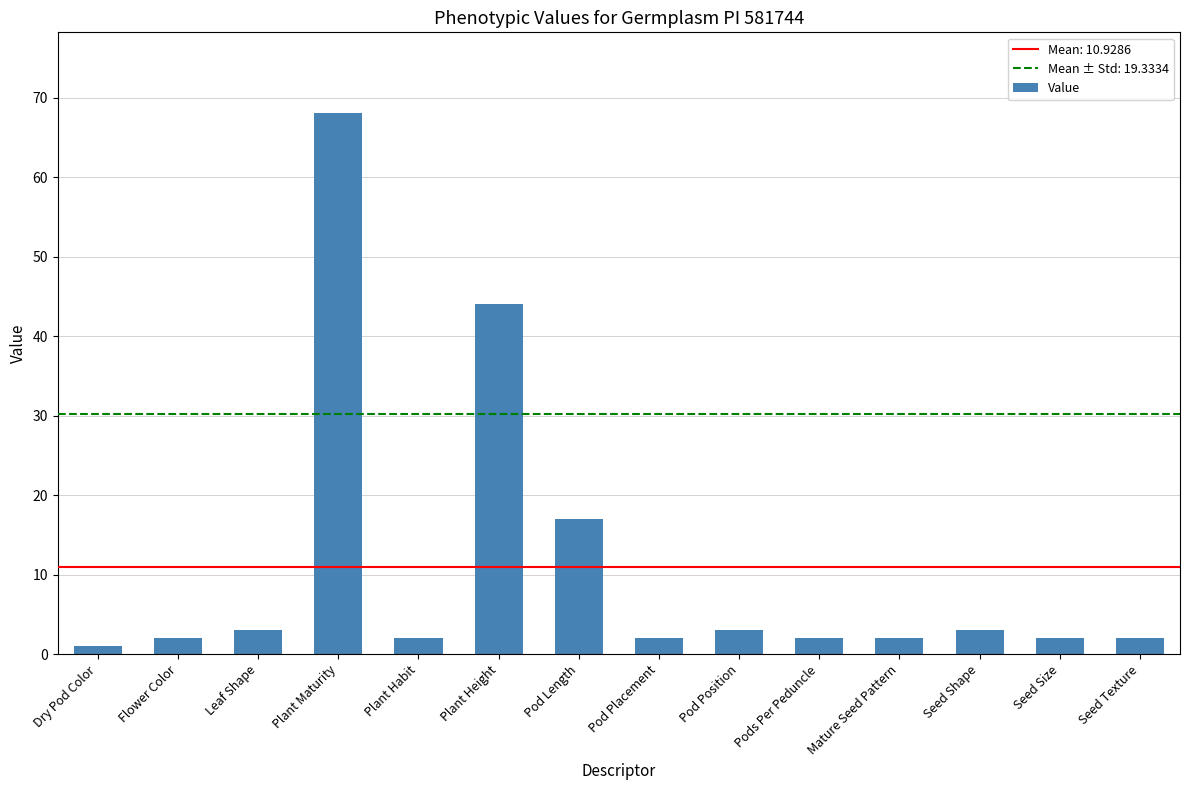

Is it true that the value at Plant Maturity is 97?

False